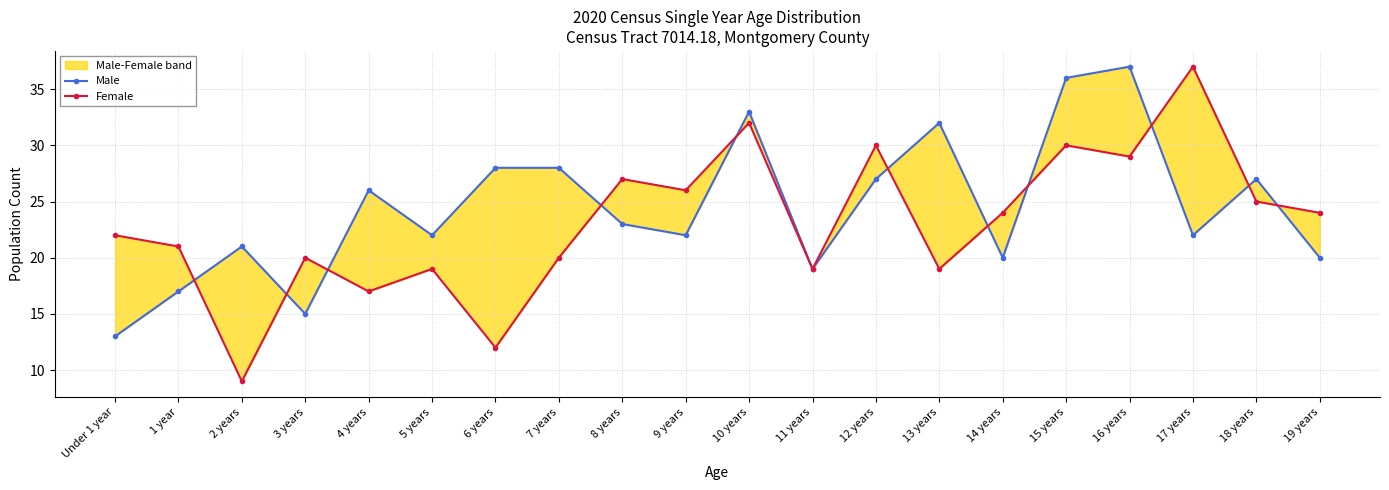

What are all the series names shown in the legend?

Male, Female